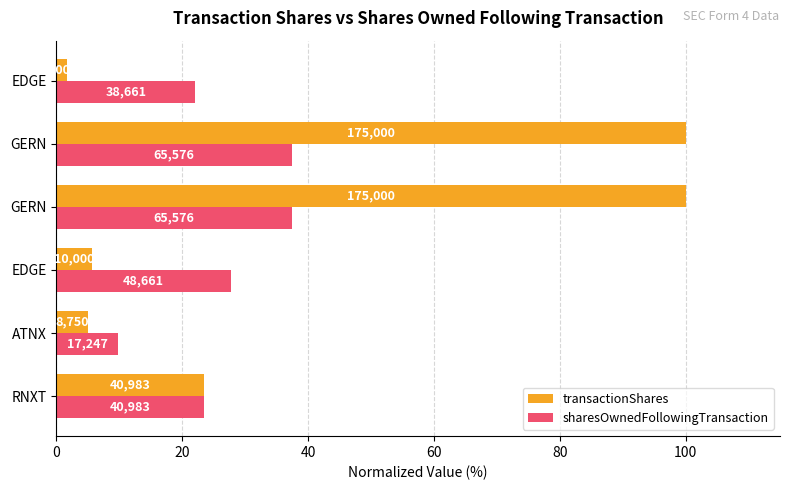

What are all the series names shown in the legend?

transactionShares, sharesOwnedFollowingTransaction